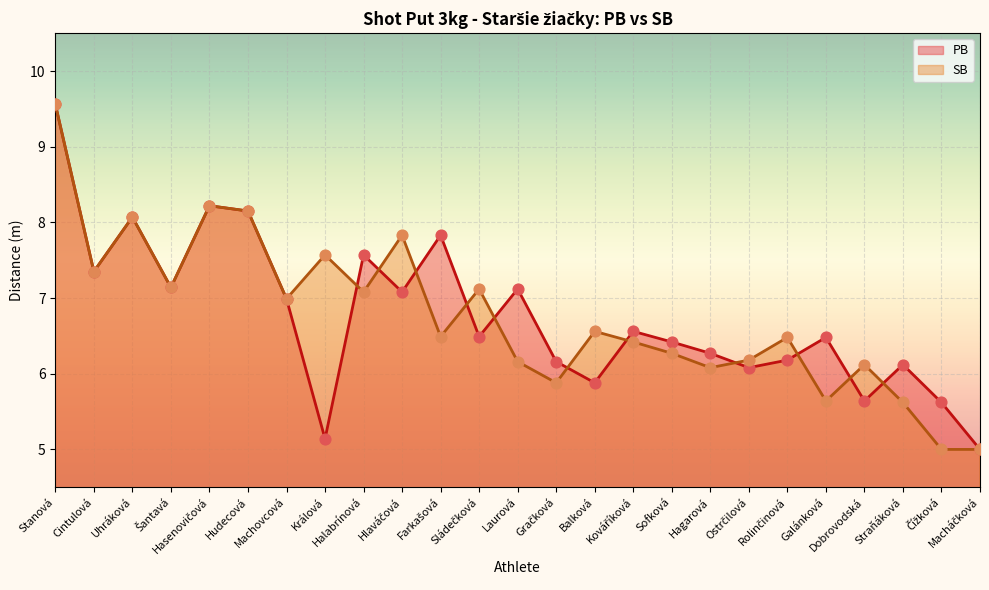

Which series reaches the maximum Y coordinate?

PB